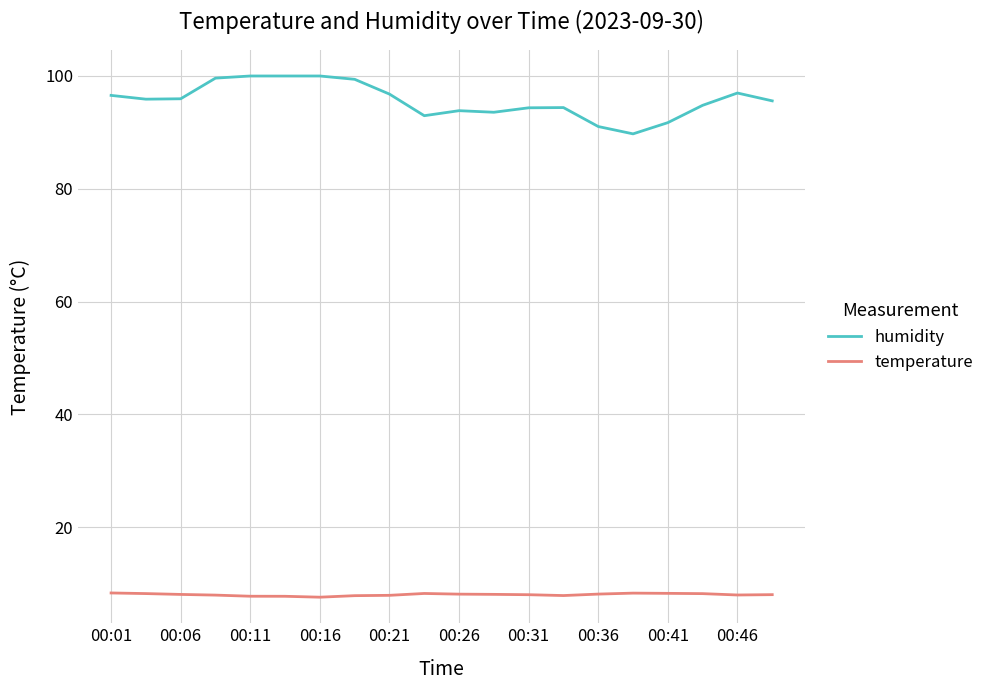

What is the difference between the maximum and minimum values in the humidity series?

10.3